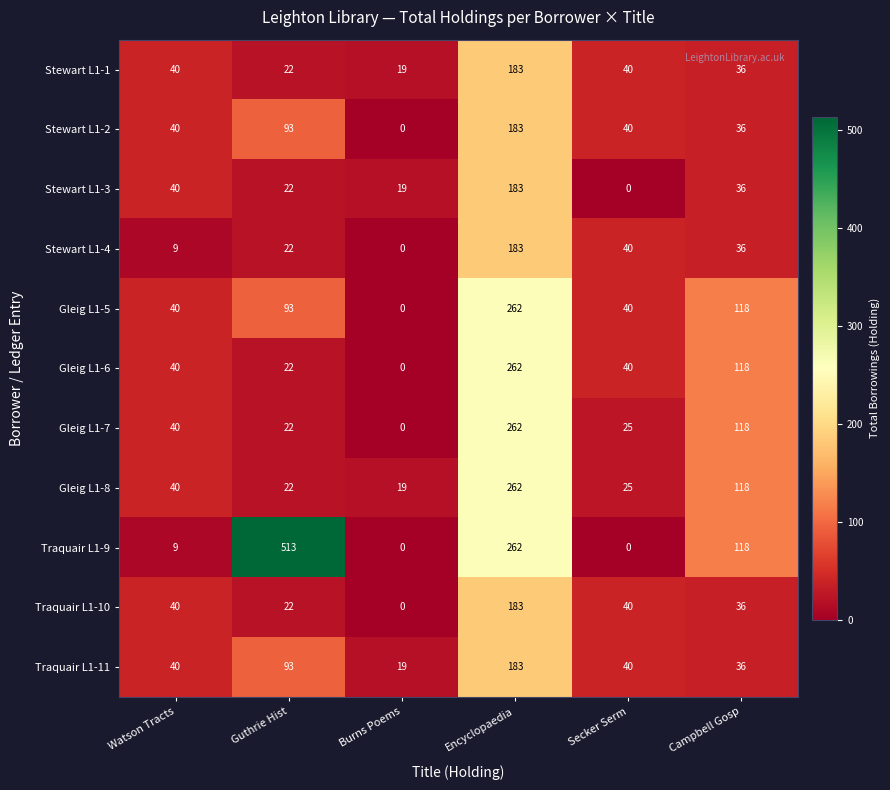

At how many categories does at least one series exceed 359?

1